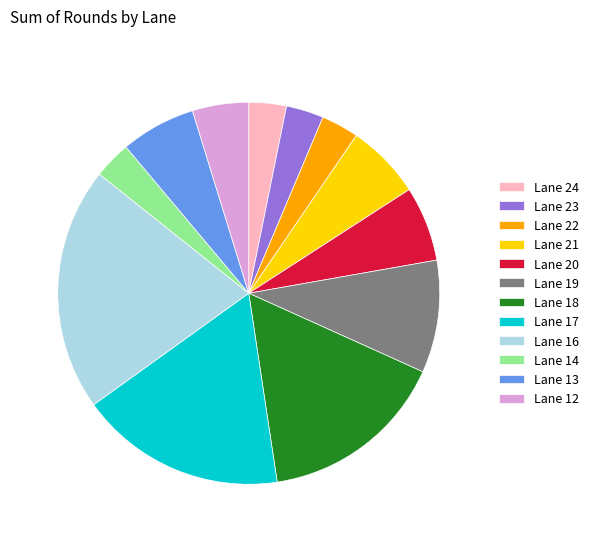

Between Lane 16 and Lane 23, which is larger?

Lane 16